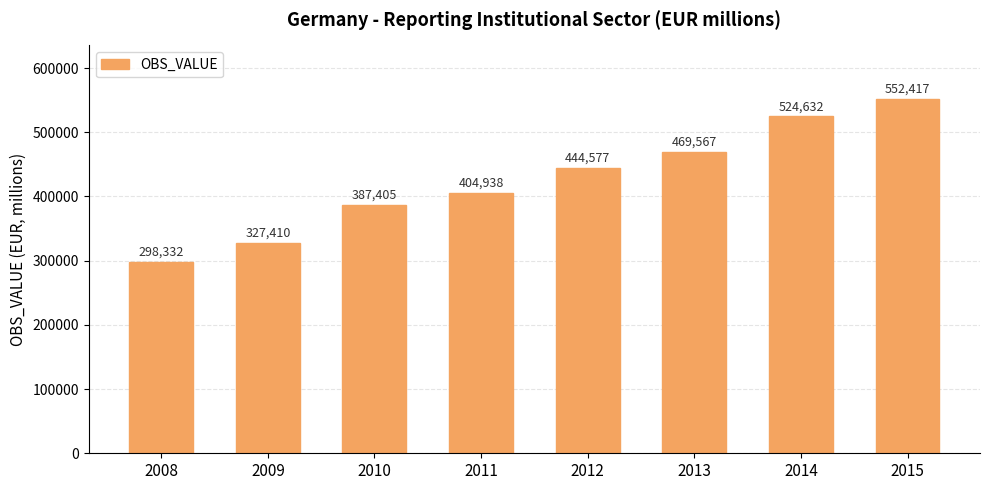

Read the value at 2015.

552417